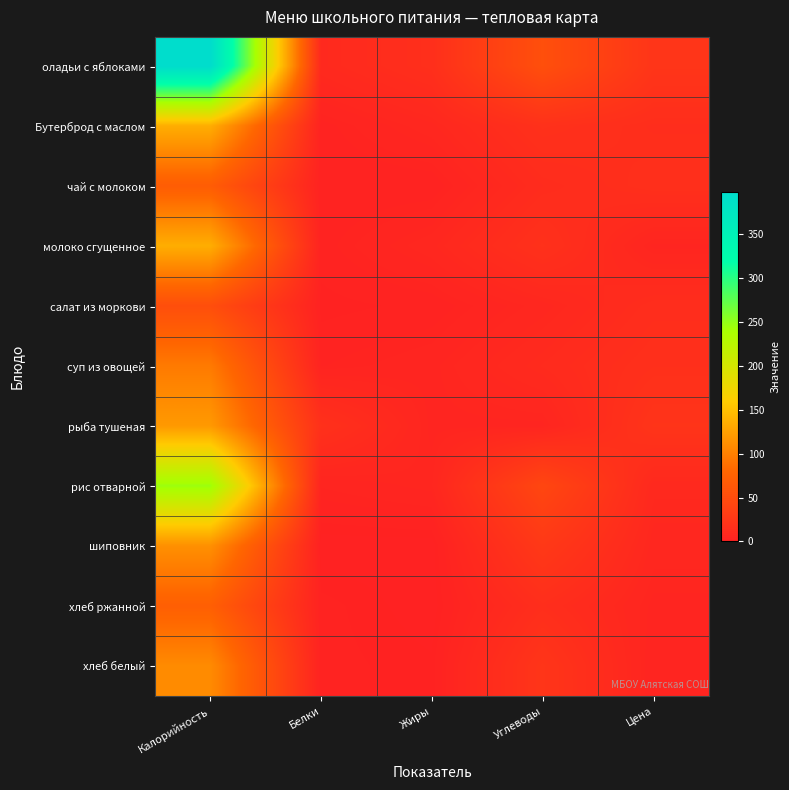

Count the number of categories in the chart.

5